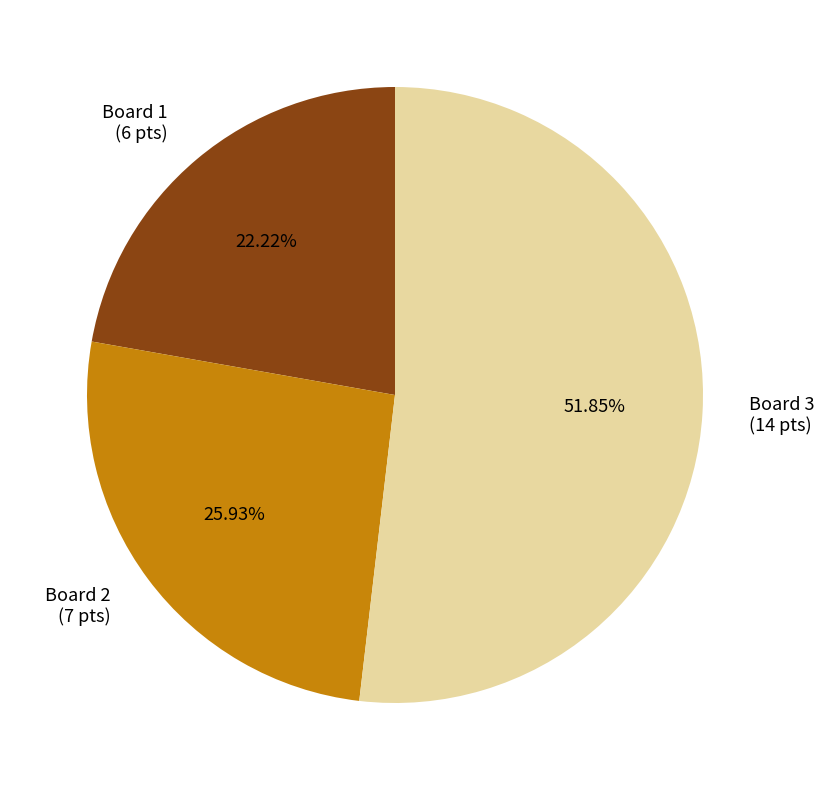

To the nearest percent, what percentage of the pie is Board 3?

52%